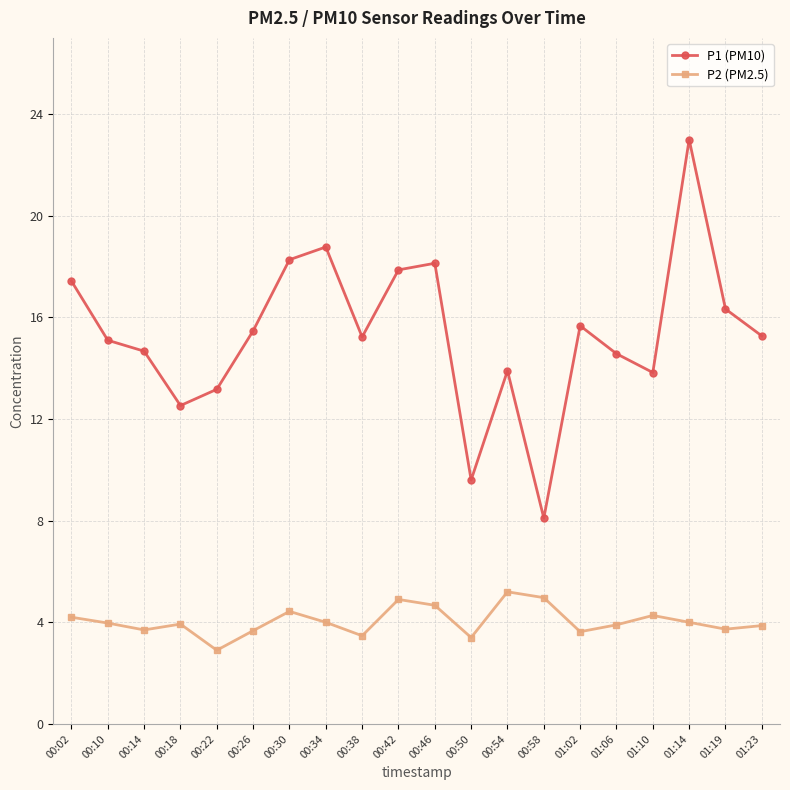

List the series in order of their peak value, highest first.

P1 (PM10), P2 (PM2.5)